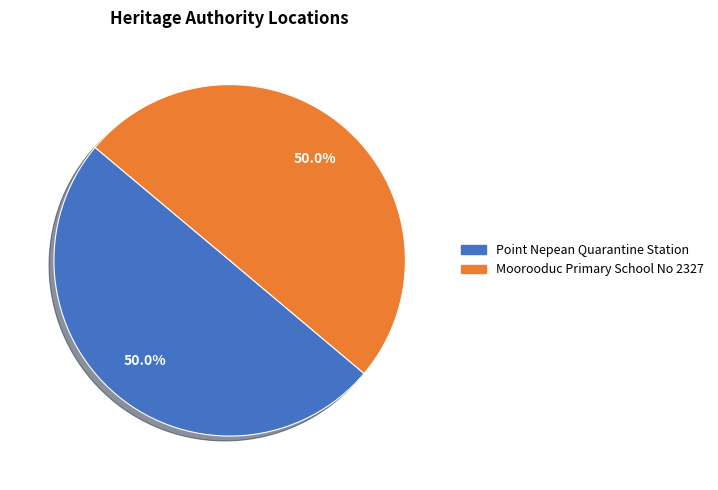

What percentage is the Point Nepean Quarantine Station slice, to the nearest percent?

50%